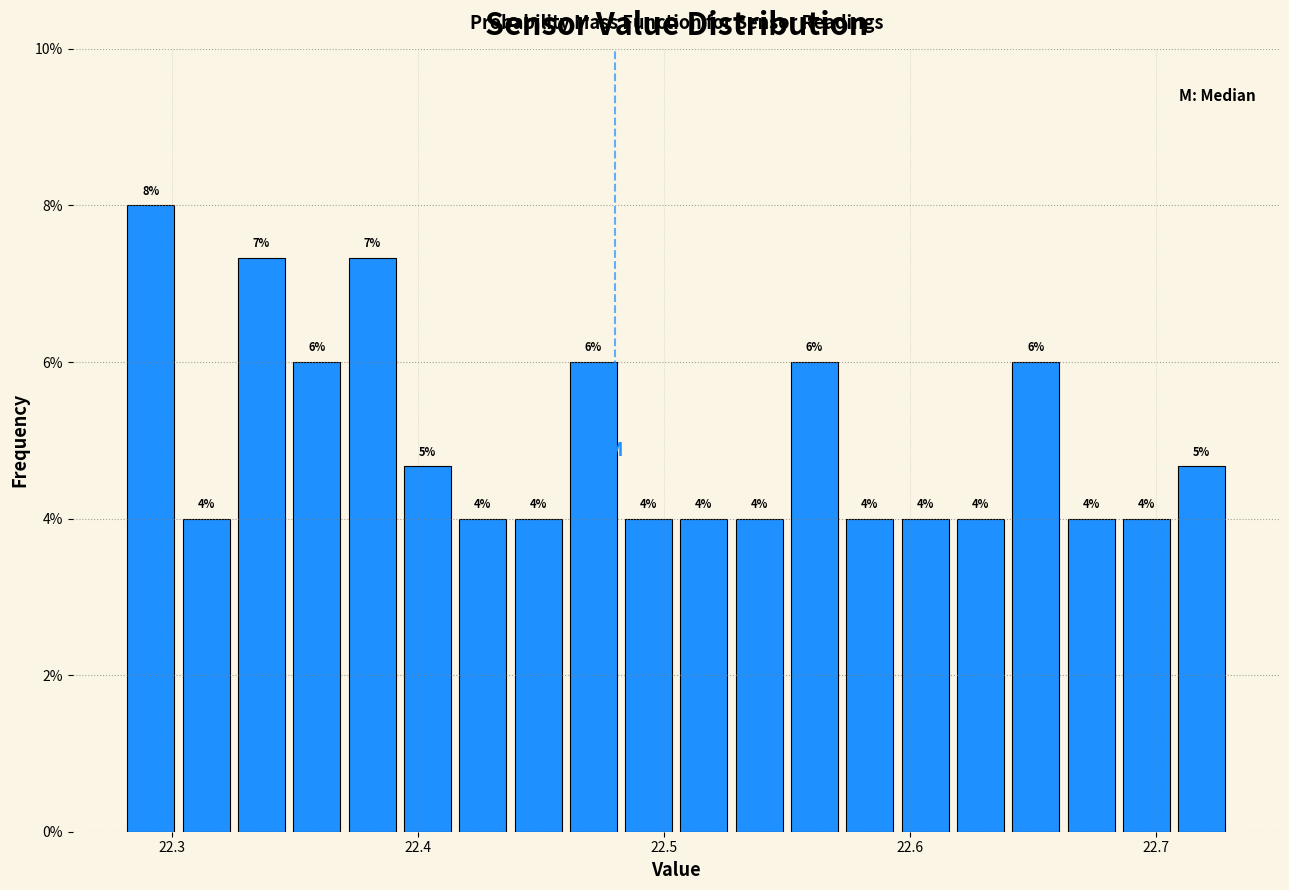

Around what value on the x-axis is the tallest bar? Give the approximate position of its centre, as read against the axis.

22.29